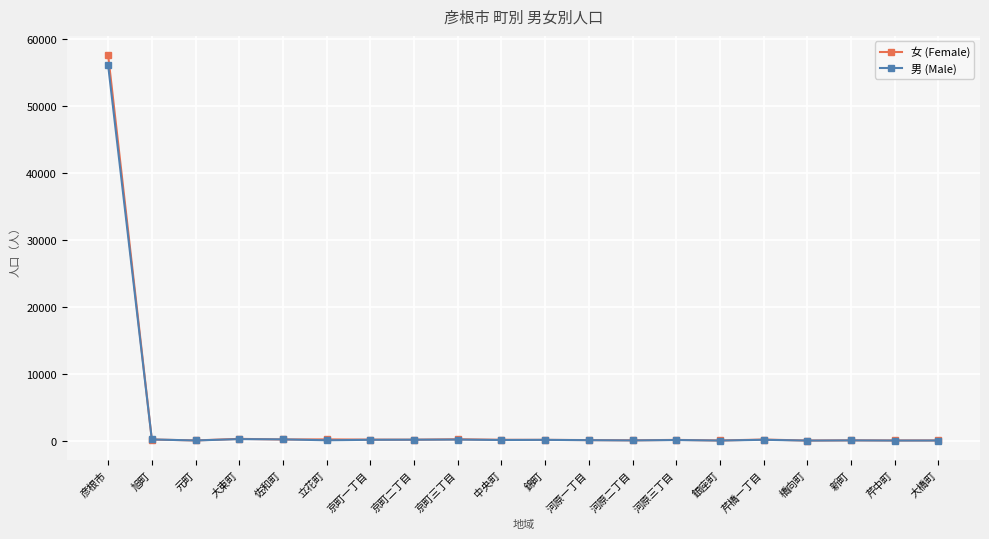

At which category is the sum across all series the highest?

彦根市